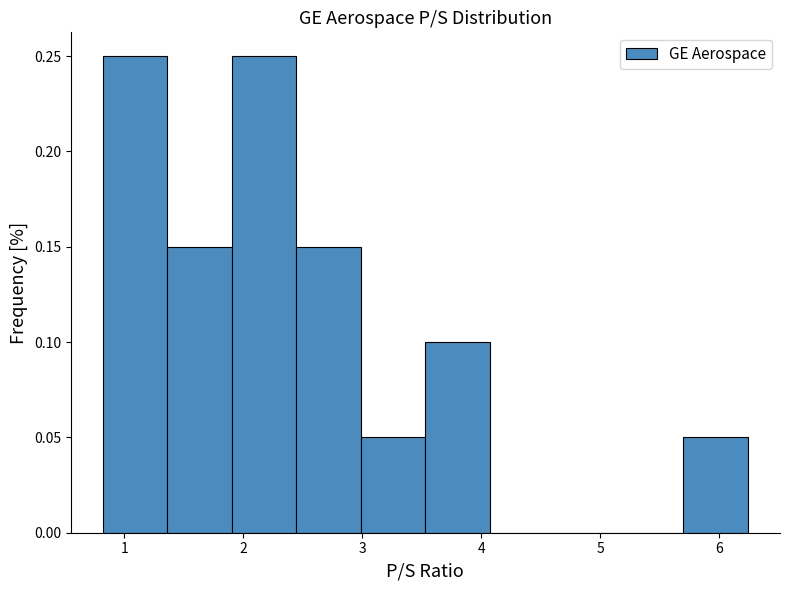

Reading left to right, list every bar in this chart as the range it spans on the x-axis followed by its height. Neither the bar edges nor the heights are printed on the chart, so give them approximately, as read against the axes.

0.8 to 1.4: 0.25
1.4 to 1.9: 0.15
1.9 to 2.4: 0.25
2.4 to 3.0: 0.15
3.0 to 3.5: 0.05
3.5 to 4.1: 0.10
4.1 to 4.6: 0
4.6 to 5.2: 0
5.2 to 5.7: 0
5.7 to 6.2: 0.05